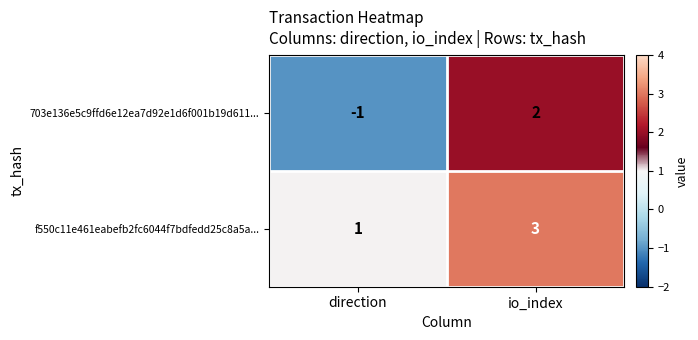

Reading left to right, extract all data points from this chart.

703e136e5c9ffd6e12ea7d92e1d6f001b19d611...: direction=-1	io_index=2
f550c11e461eabefb2fc6044f7bdfedd25c8a5a...: direction=1	io_index=3